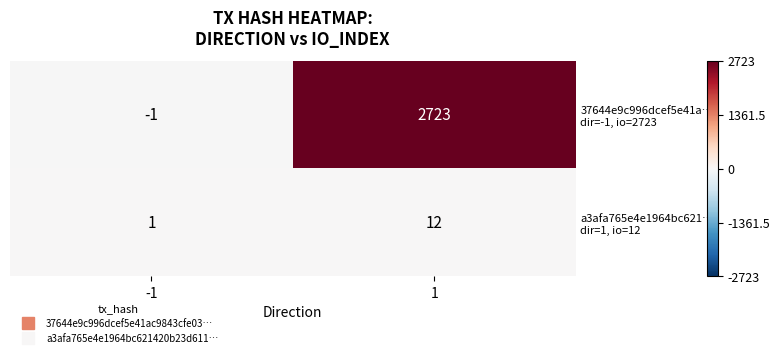

What is the total value across all series at 1?

2735